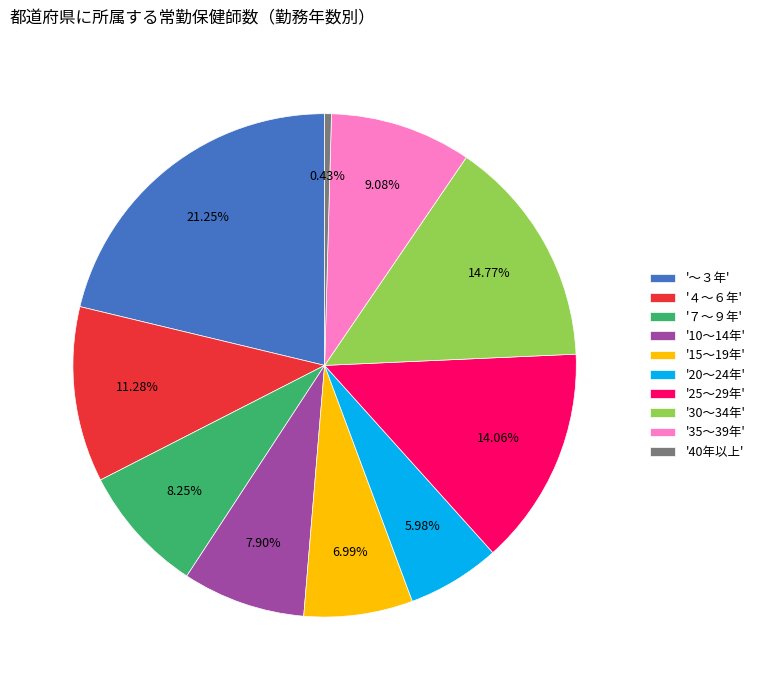

How many segments does this pie chart have?

10